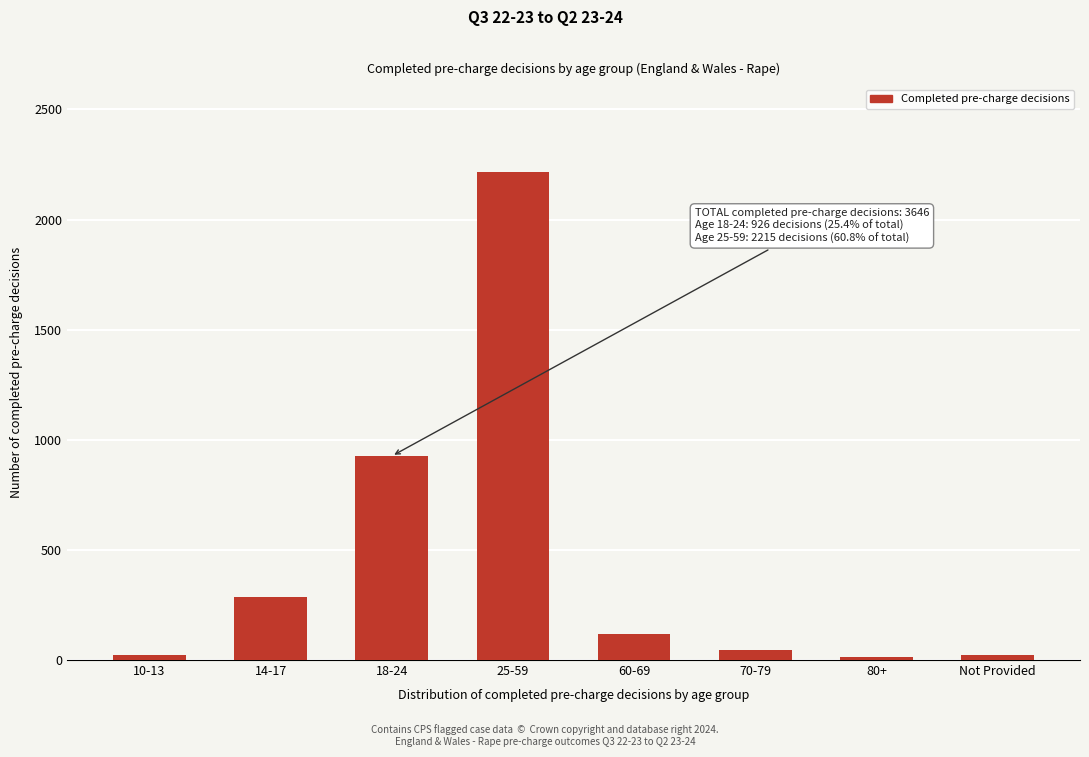

What is the ratio of the value at 18-24 to the value at 60-69?

8.0